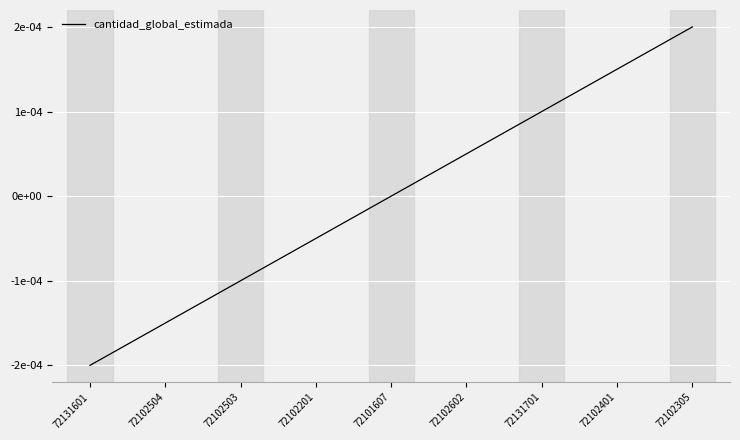

How many values are between 0 and 1?

5